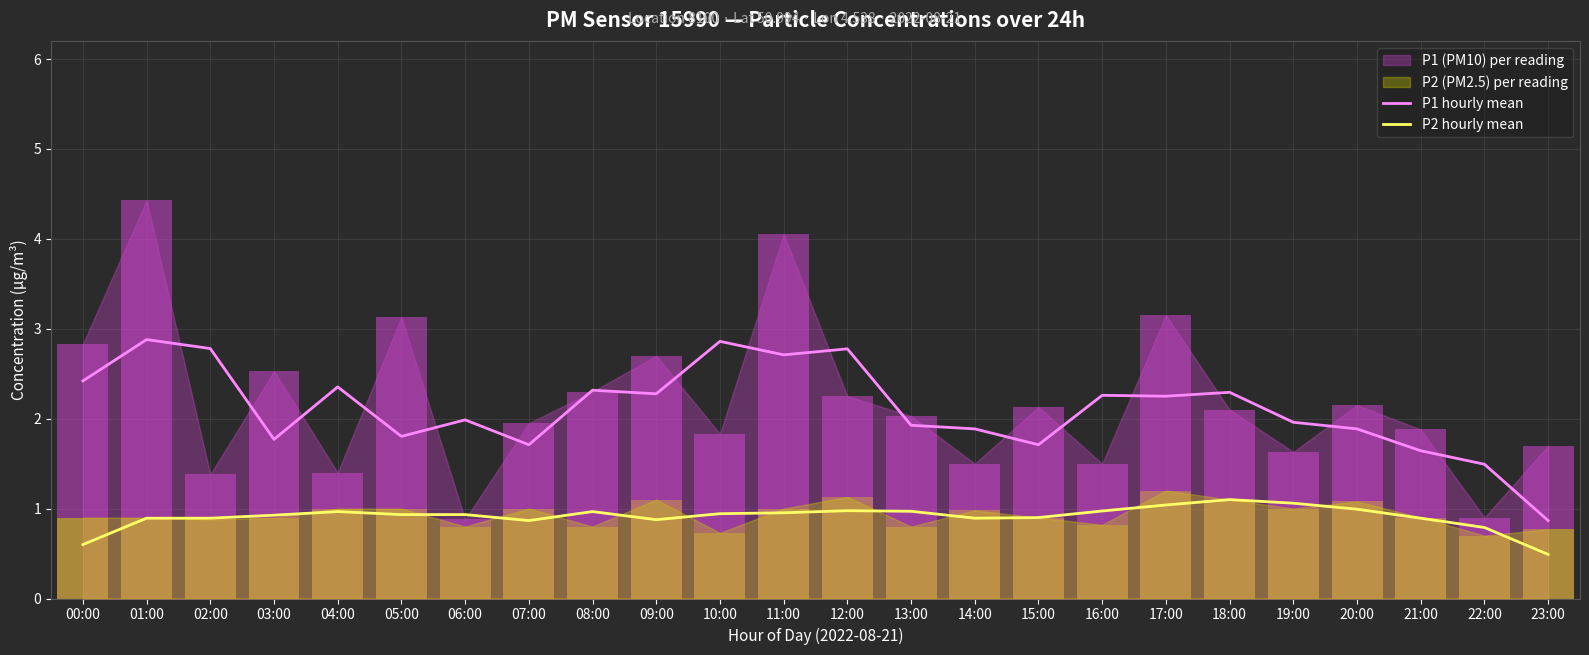

What is the sum of all P1 hourly mean values?

50.8